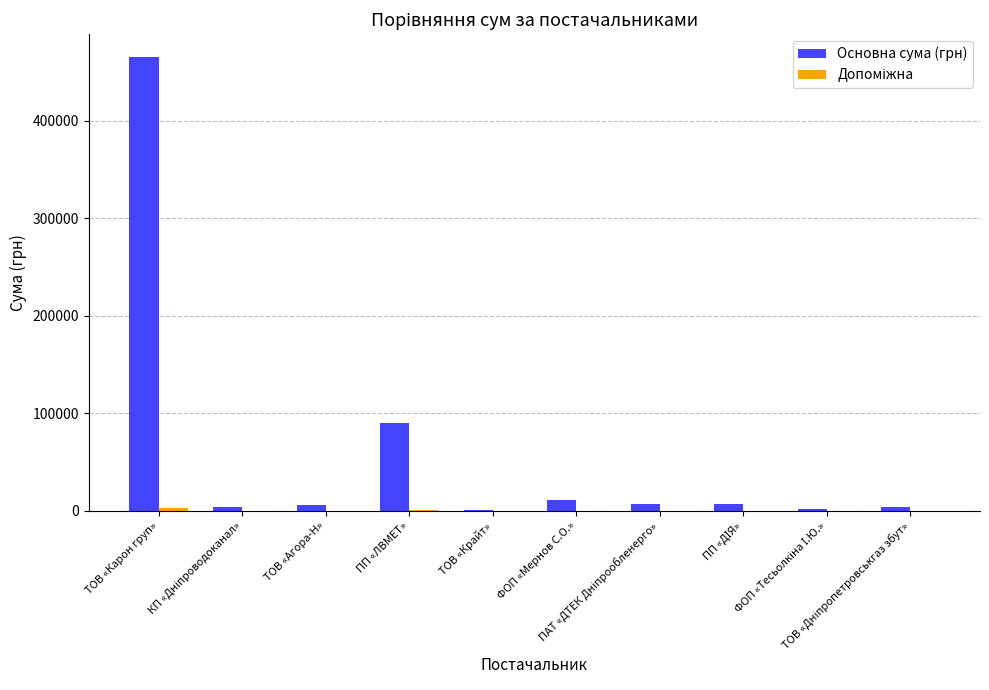

How many categories are shown in the chart?

10